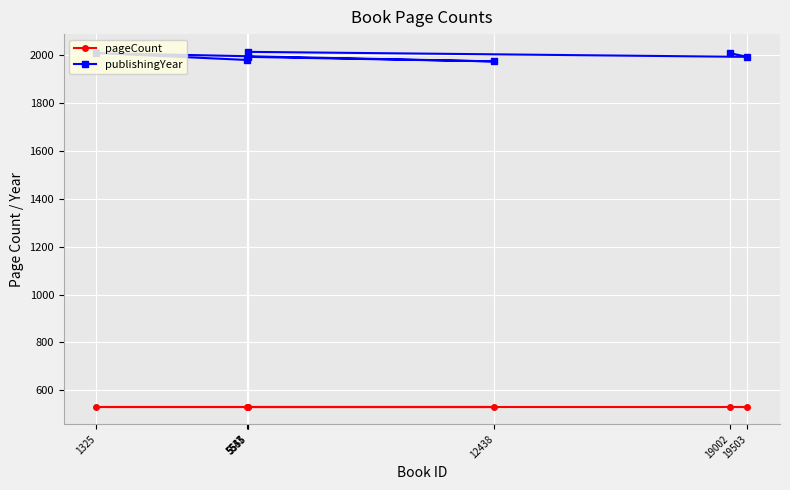

What are all the series names shown in the legend?

pageCount, publishingYear